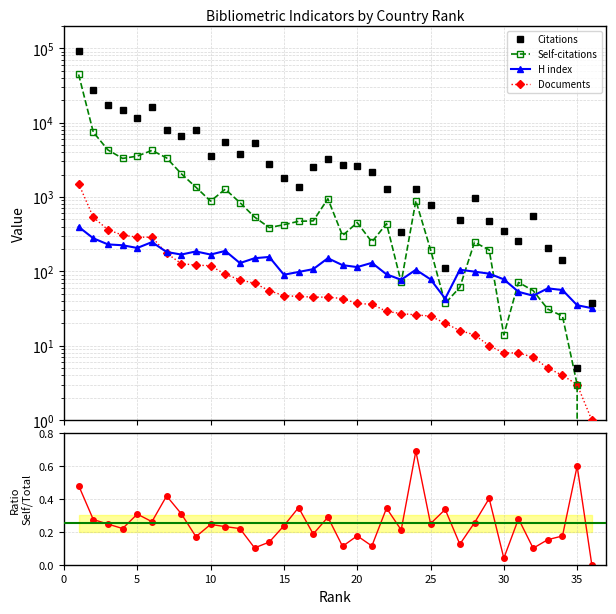

Is this an area chart (filled region under the line)?

No